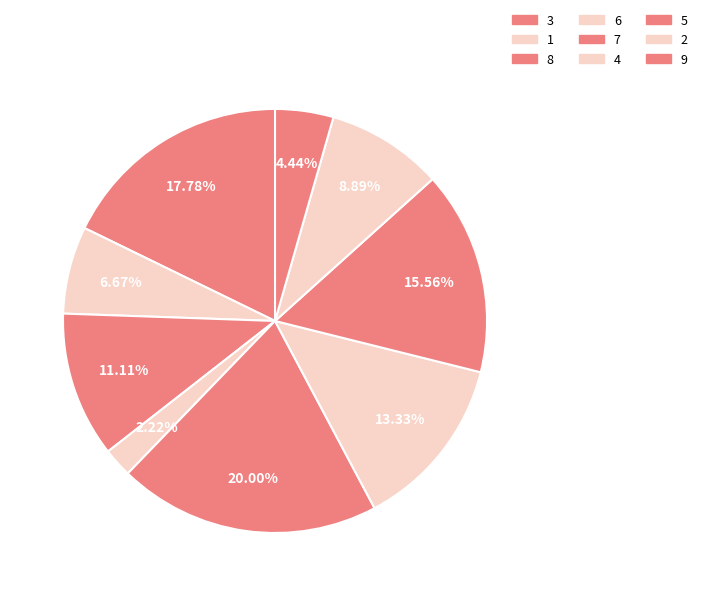

To the nearest percent, what is the difference between the 1 and 4 slice percentages?

7%